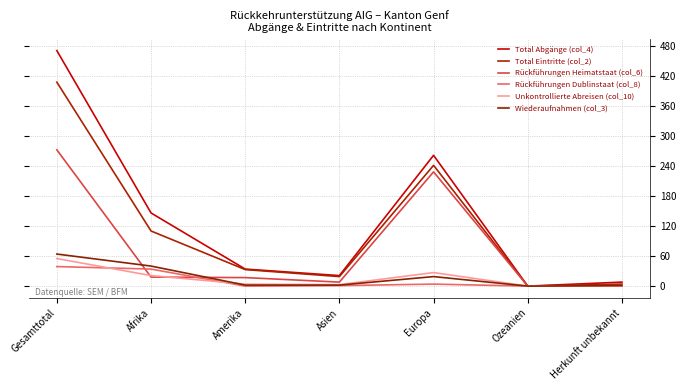

What is the spread (max minus min) of values at Gesamttotal?

431